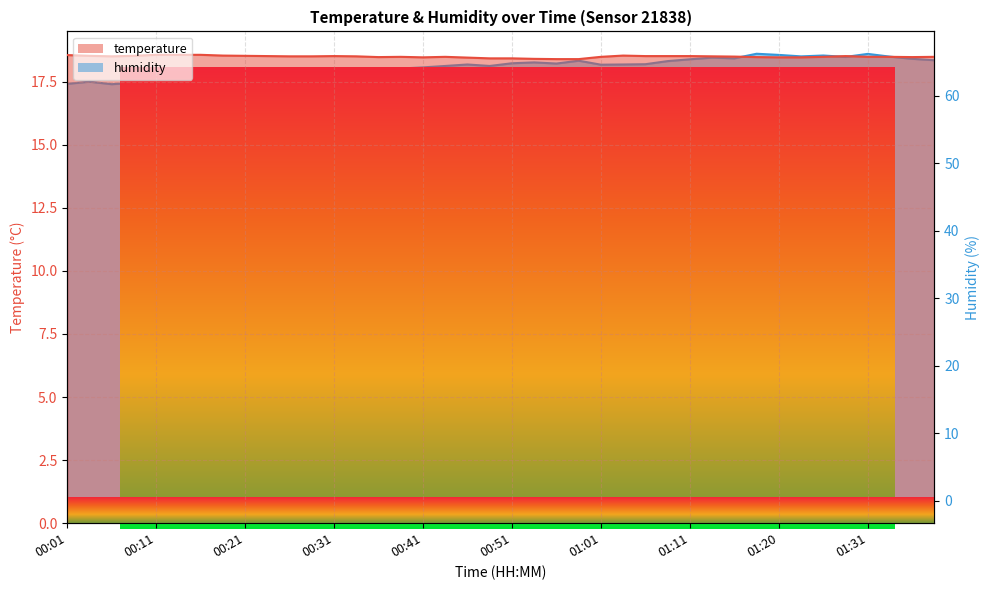

Is it true that temperature equals 6.5 at 00:26?

False